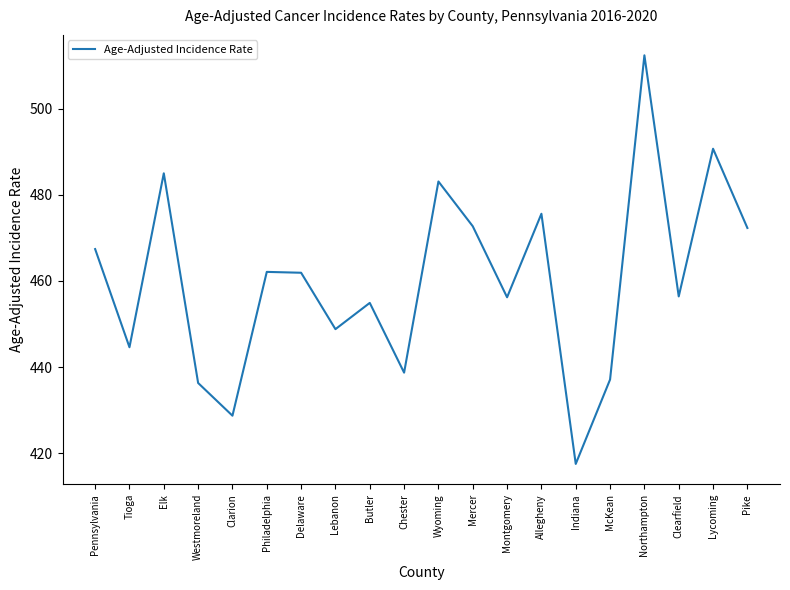

What is the difference between the second highest and minimum values?

73.2